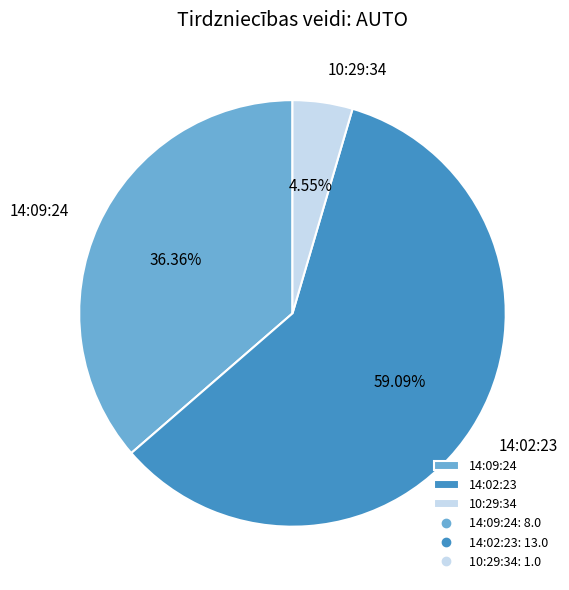

Is it true that 14:02:23 is 50% of the pie?

False